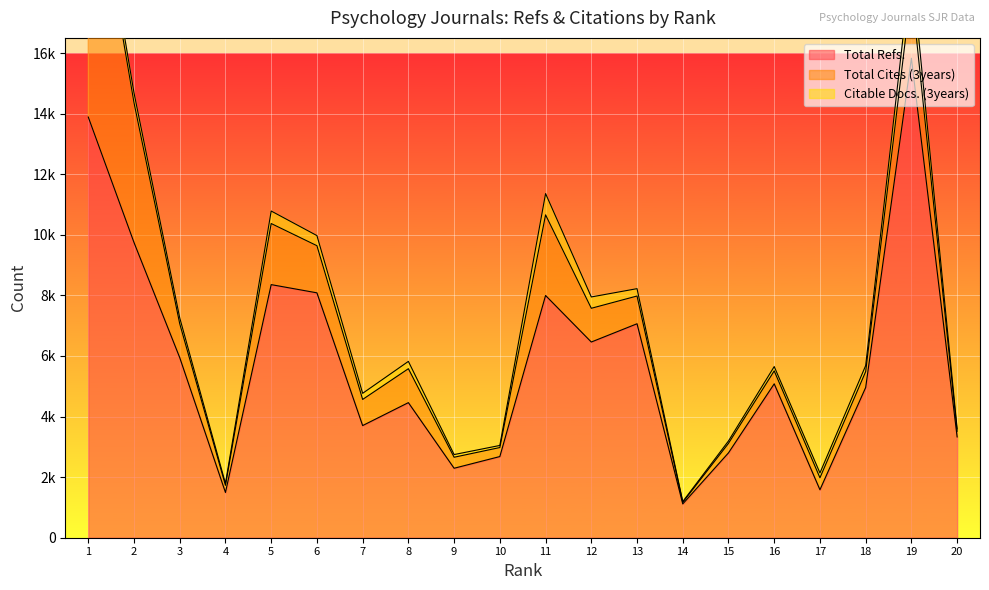

How many values in the Citable Docs. (3years) series are below 202?

10